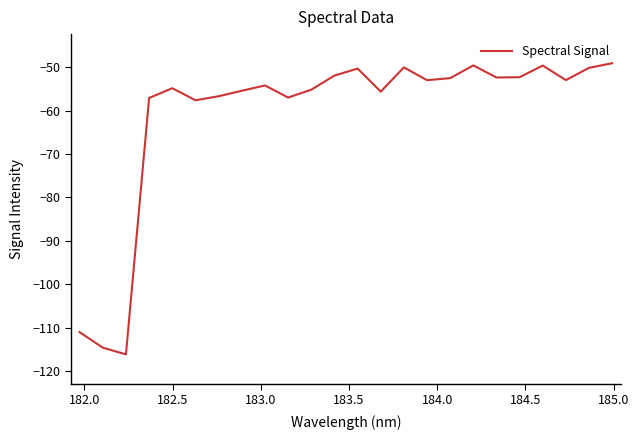

What is the smallest value displayed?

-116.2